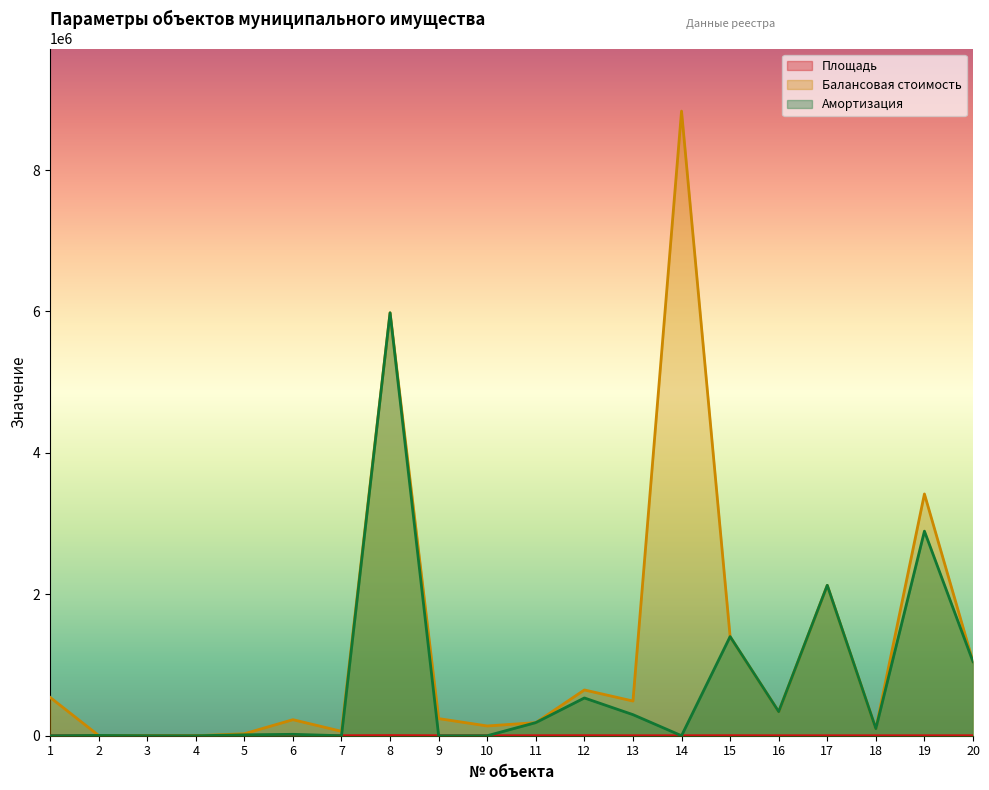

After their last crossing, which series has the higher values: Площадь or Амортизация?

Амортизация